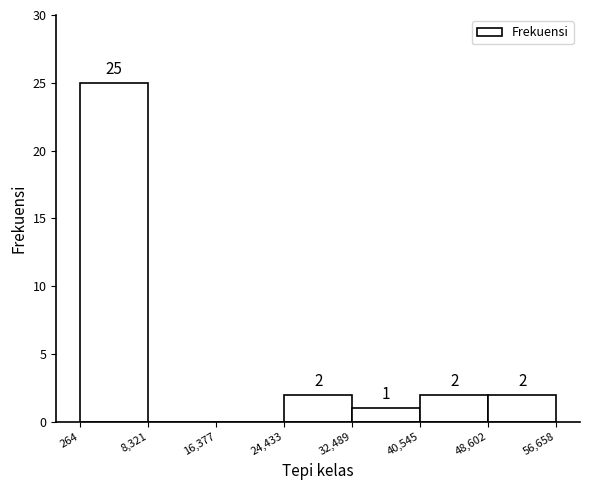

Which range on the x-axis has the tallest bar?

264 to 8,321